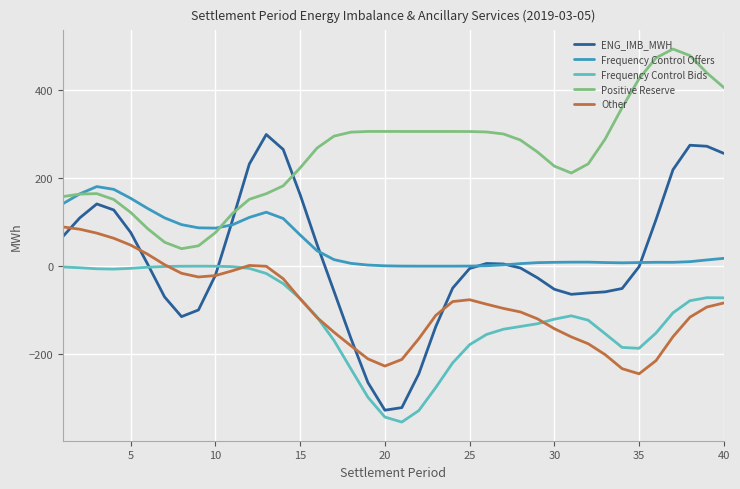

True or false: Other and Frequency Control Offers cross at least once.

False